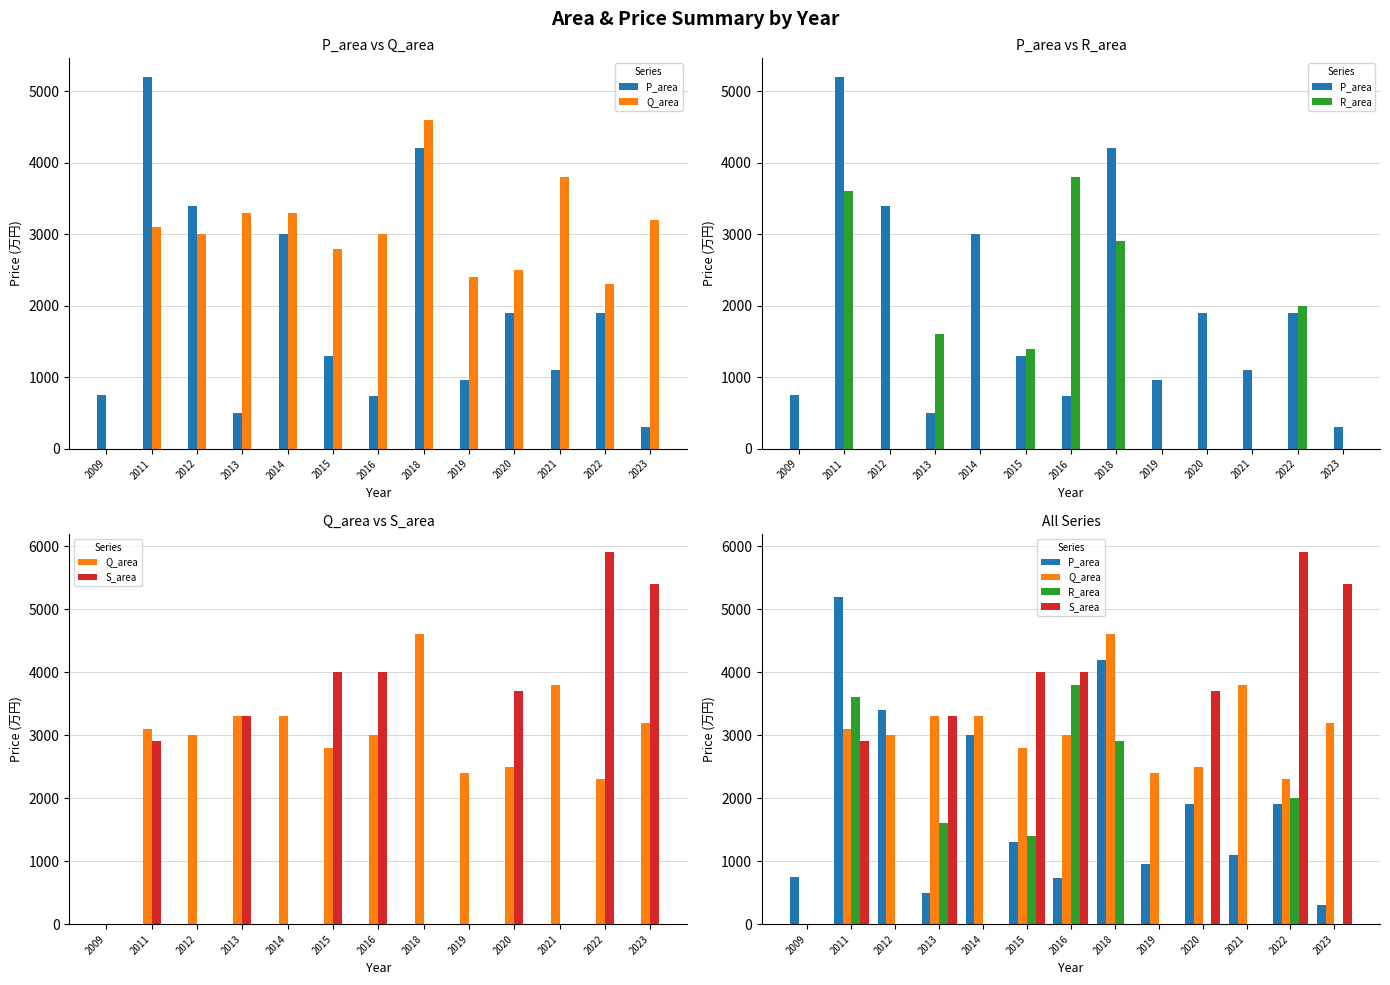

Is the value of Q_area at 2023 greater than the value of R_area at 2014?

Yes